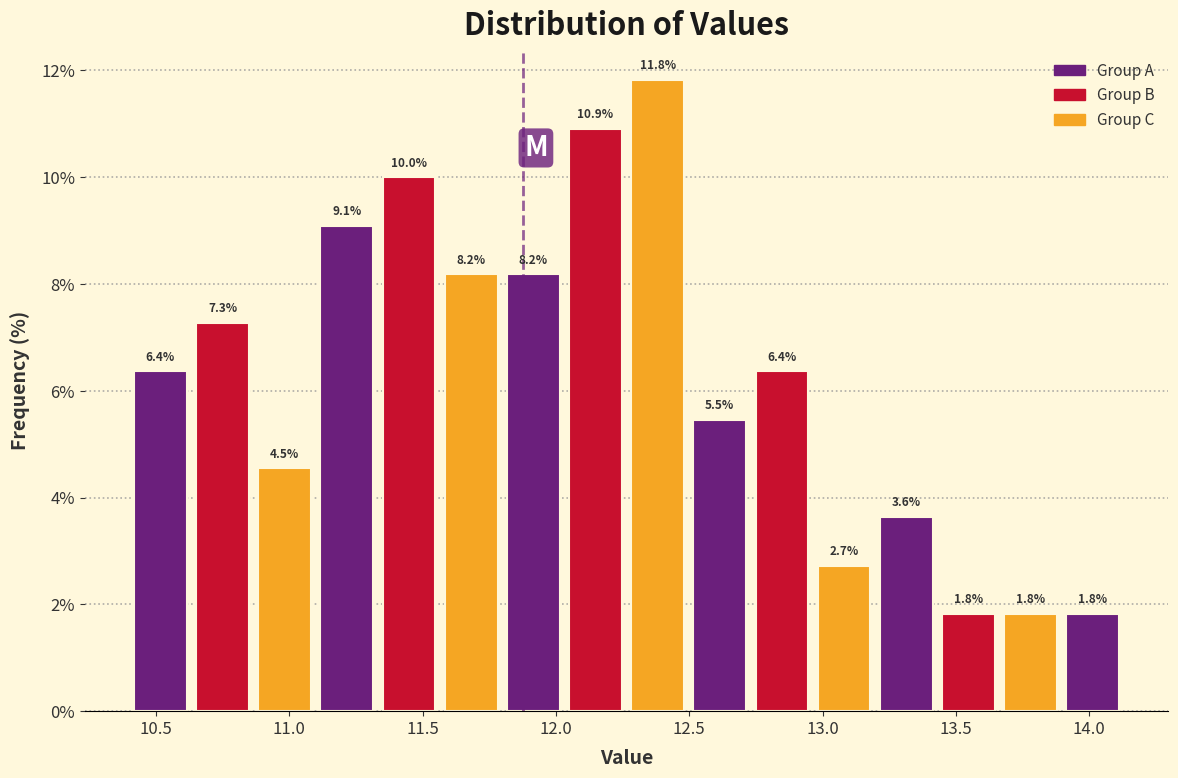

How tall is the bar that spans 10.40 to 10.65 on the x-axis? The bar edges are not printed on the chart, so give them approximately, as read against the axis.

6.4